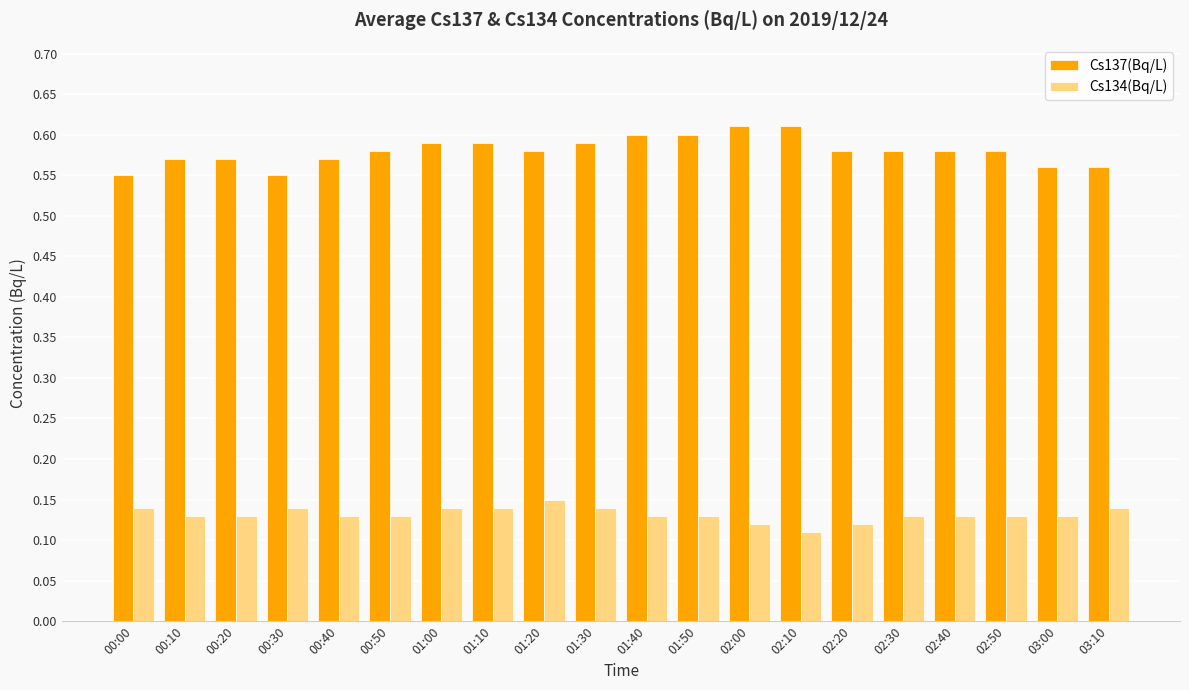

True or false: Cs137(Bq/L) has a value of 0.6 at 00:50.

True